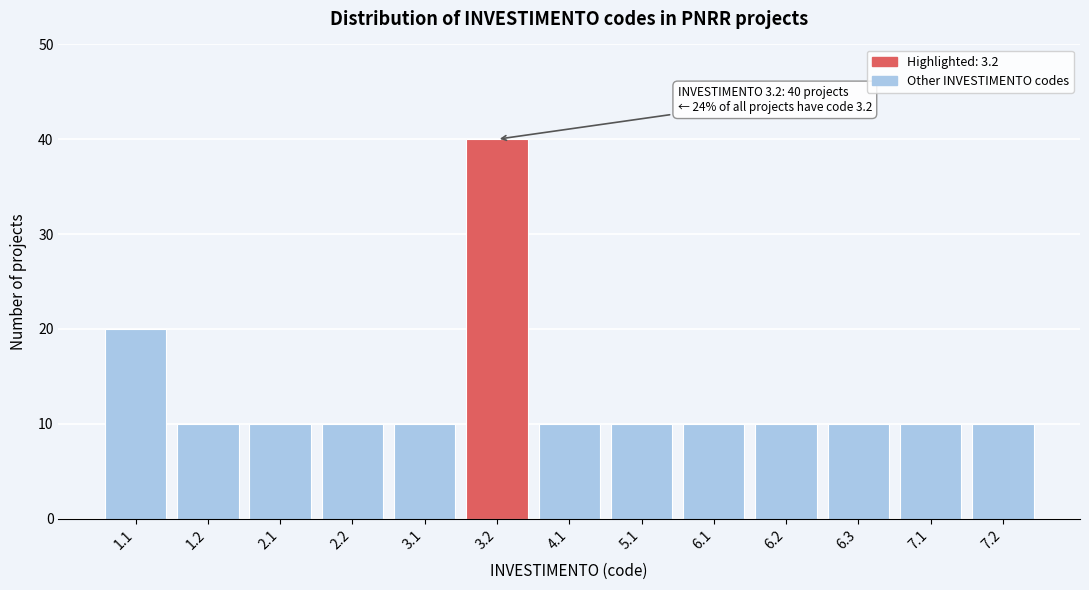

Reading left to right, list all the values displayed in this chart.

1.1=20	1.2=10	2.1=10	2.2=10	3.1=10	3.2=40	4.1=10	5.1=10	6.1=10	6.2=10	6.3=10	7.1=10	7.2=10